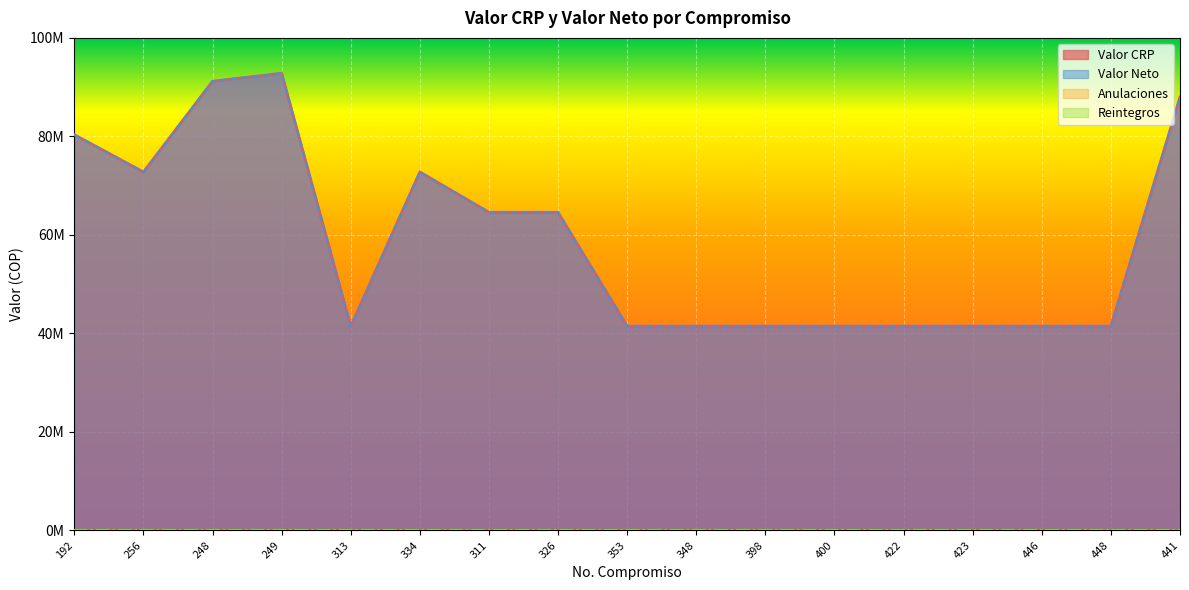

Reading left to right, extract all data points from this chart.

Valor CRP: 192=80340000	256=72772000	248=91200000	249=92818000	313=41457500	334=72772000	311=64581000	326=64581000	353=41457500	348=41457500	398=41457500	400=41457500	422=41457500	423=41457500	446=41457500	448=41457500	441=88000000
Valor Neto: 192=80340000	256=72772000	248=91200000	249=92818000	313=41457500	334=72772000	311=64581000	326=64581000	353=41457500	348=41457500	398=41457500	400=41457500	422=41457500	423=41457500	446=41457500	448=41457500	441=88000000